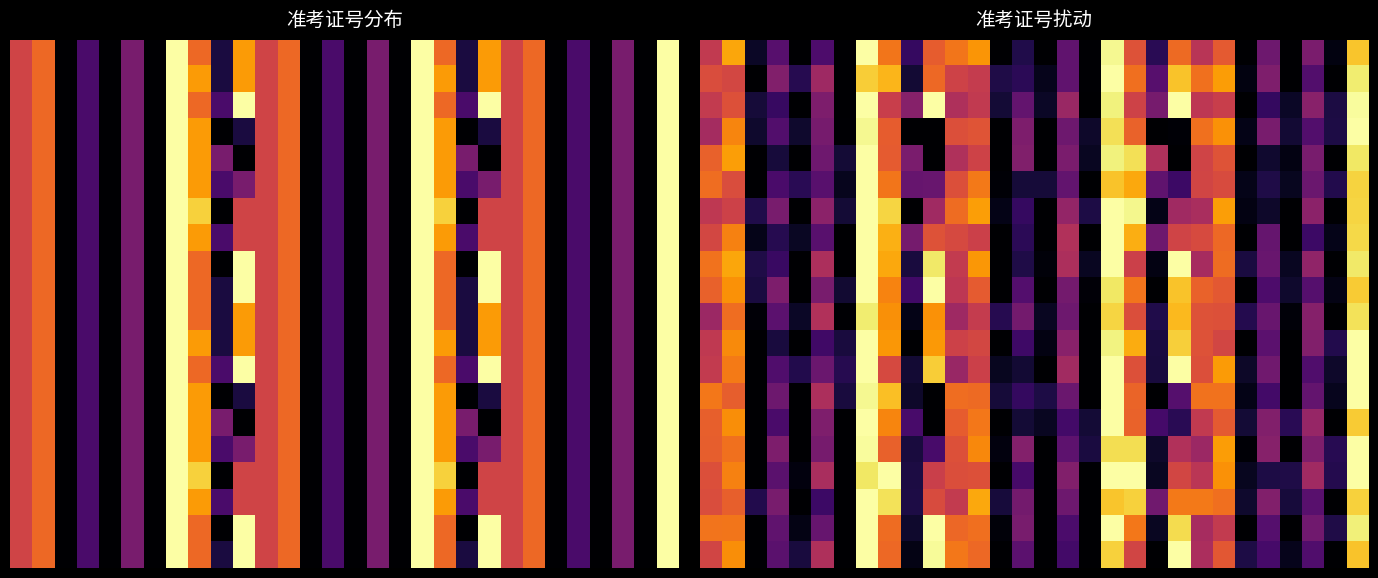

What is the total value across all series at 21?

12.4